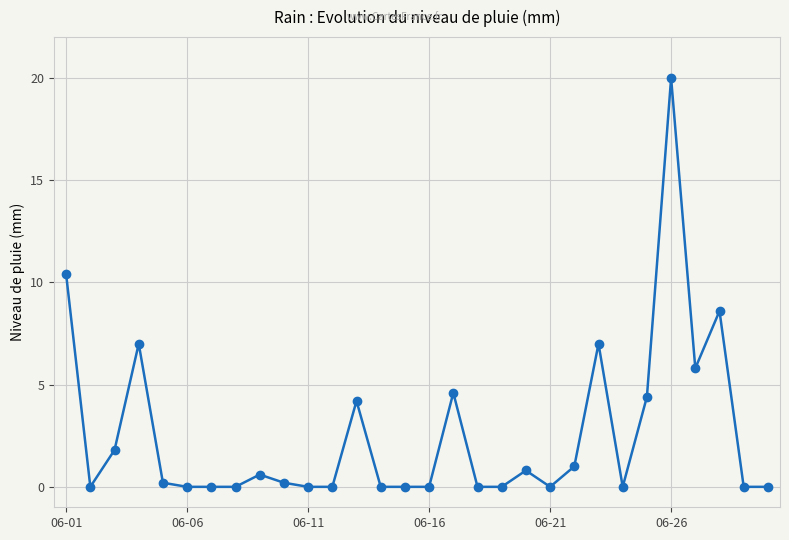

What is the difference between the second highest and minimum values?

10.4